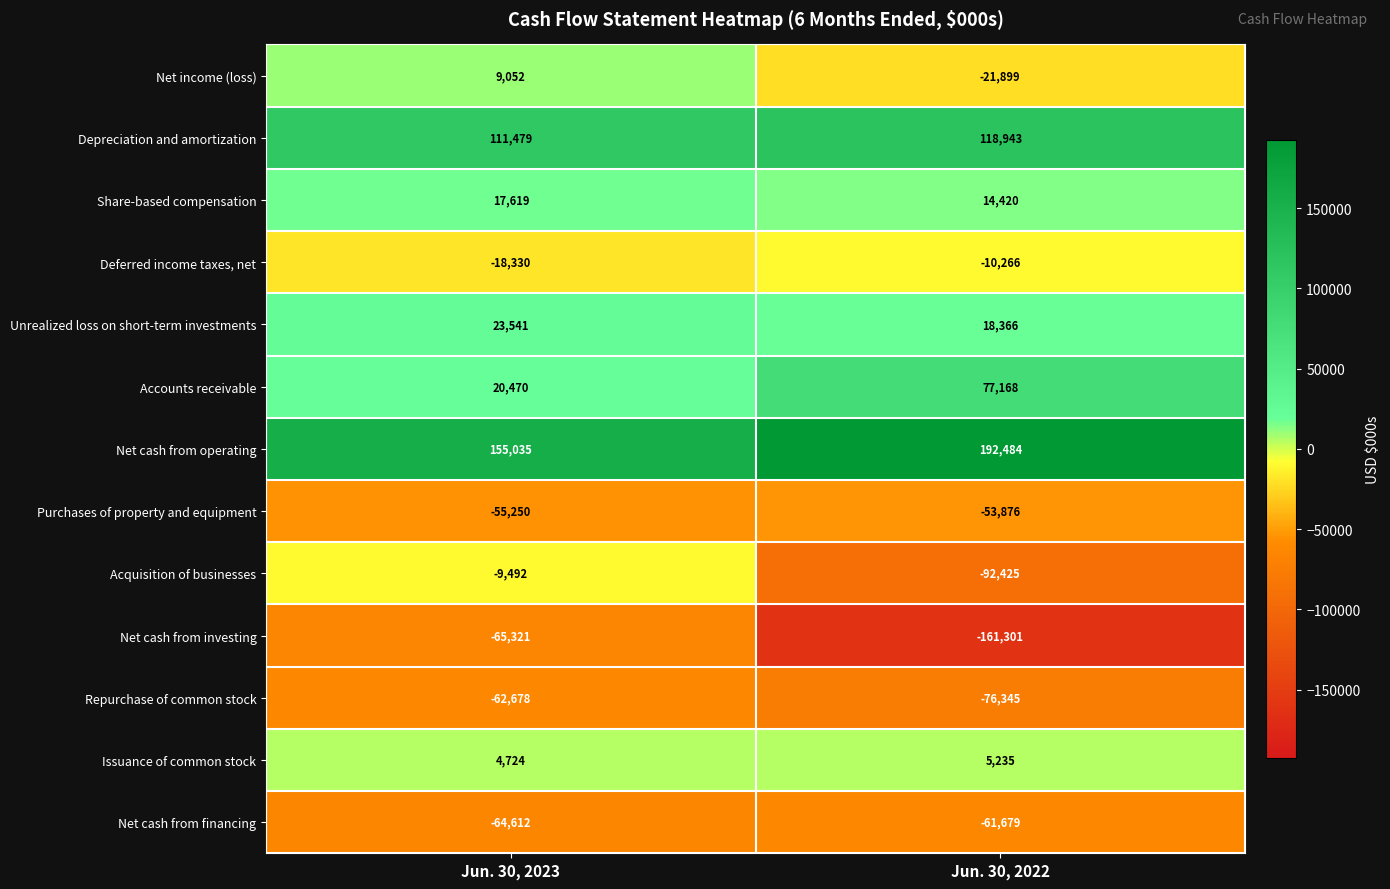

At which category does the chart reach its peak across all series?

Jun. 30, 2022